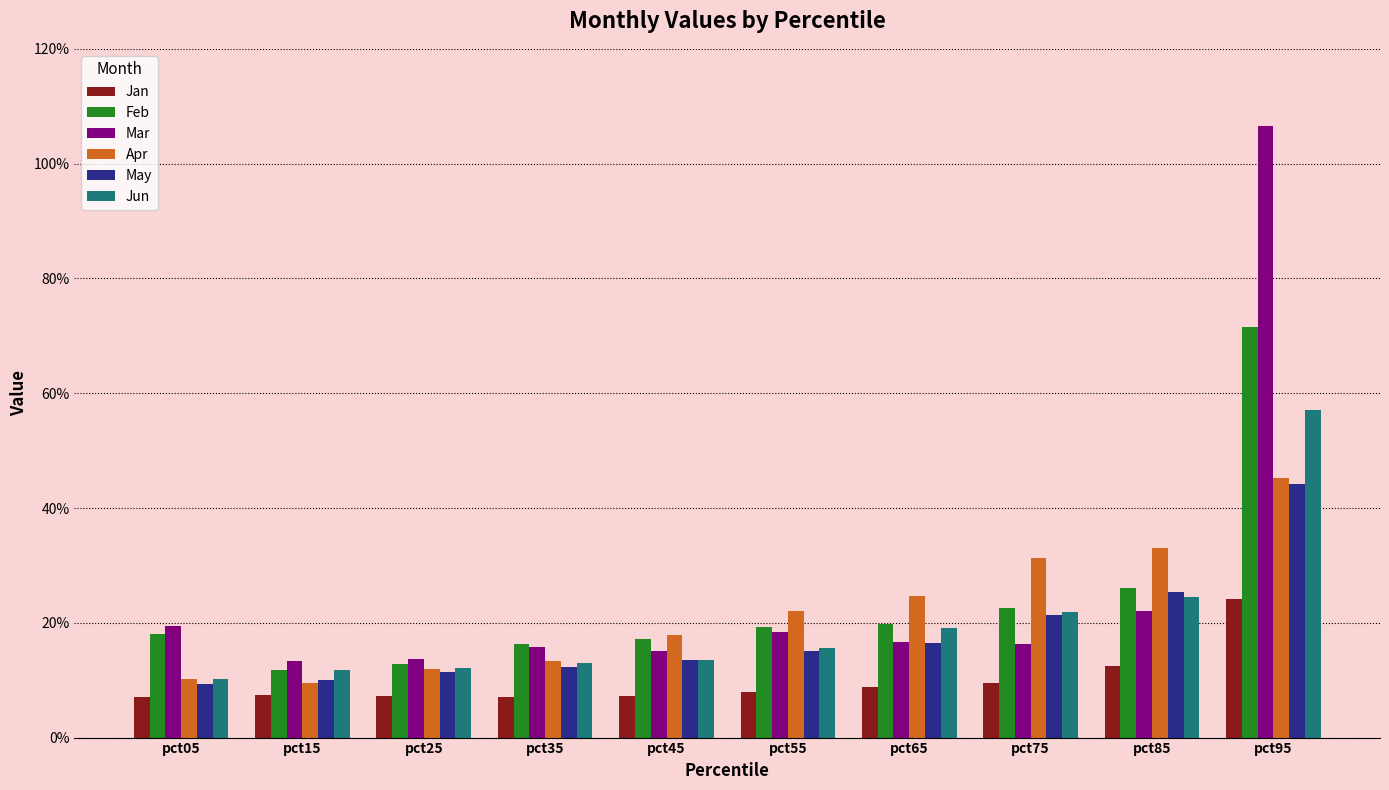

Between pct25 and pct85, which series saw the biggest shift?

Apr